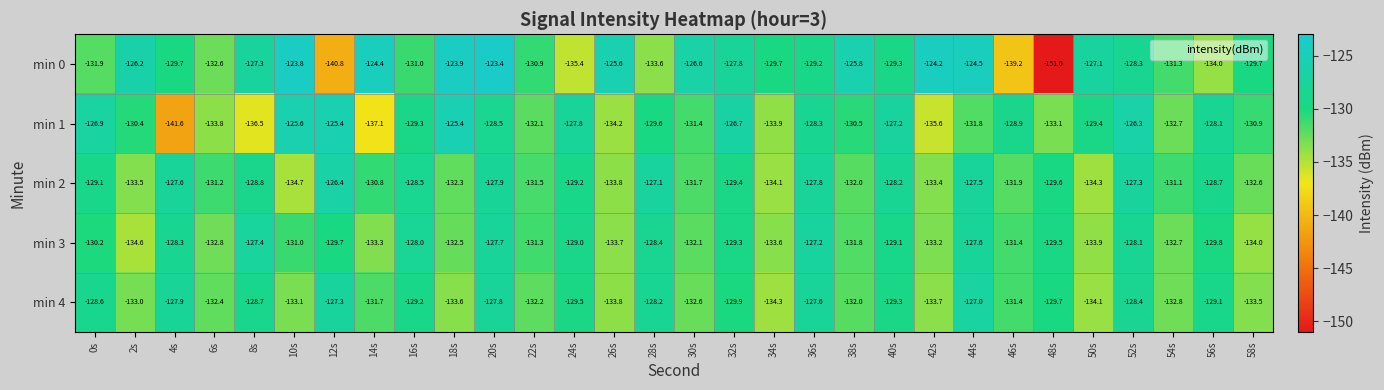

Which series changed the most between 0s and 32s?

min 0